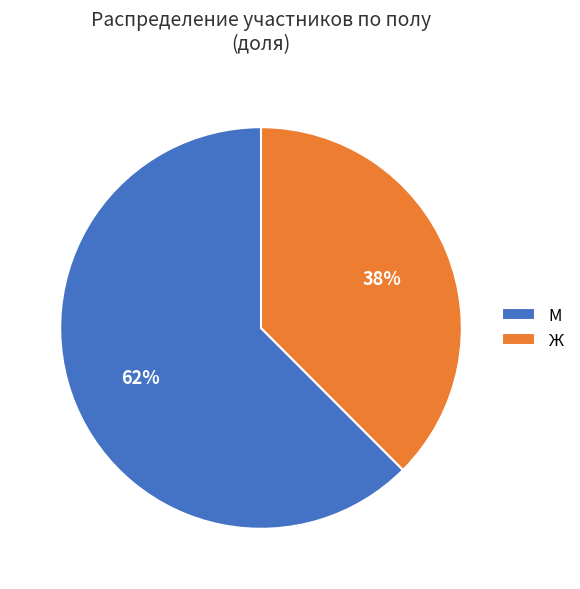

To the nearest percent, what is the average slice percentage?

50%